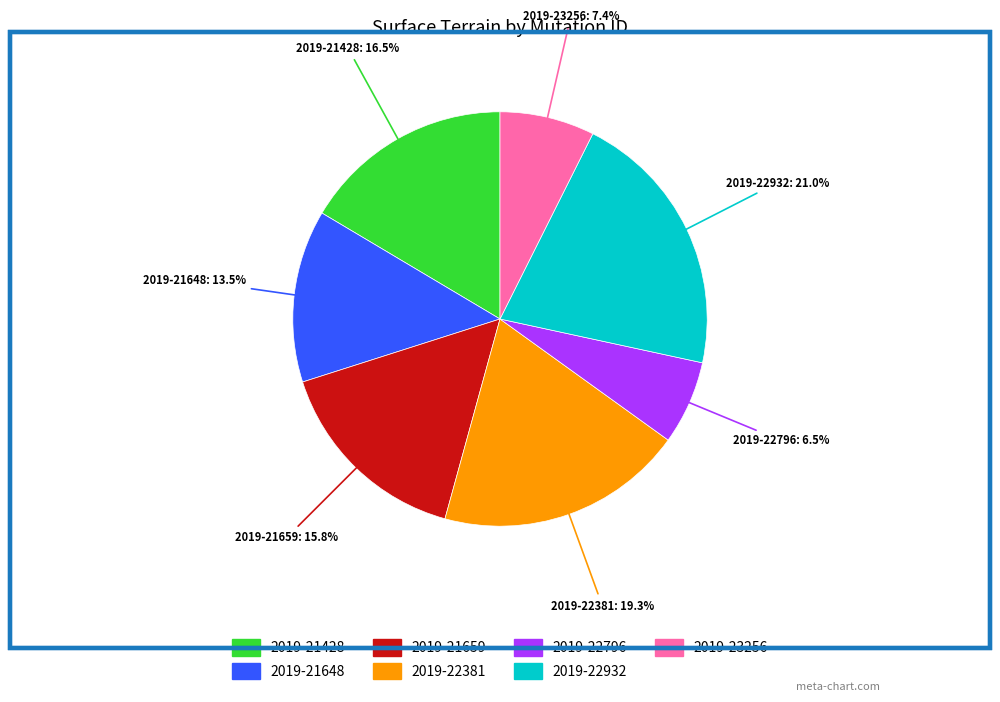

Is there a majority slice in this chart?

No